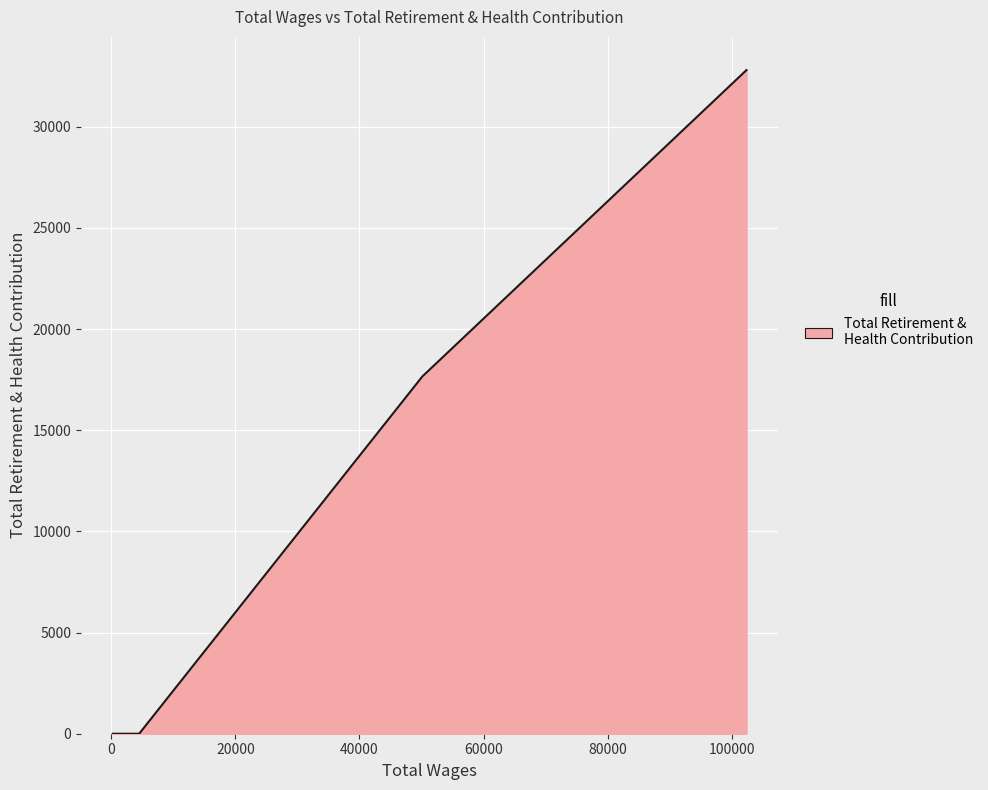

What is the greatest value displayed?

32801